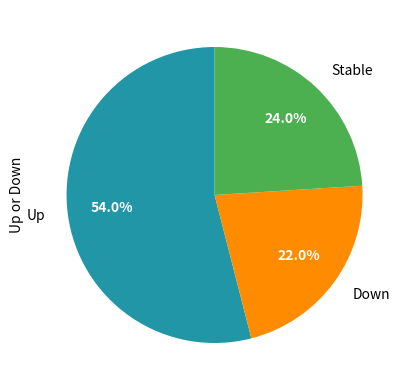

Rank the categories by value from highest to lowest.

Up, Stable, Down